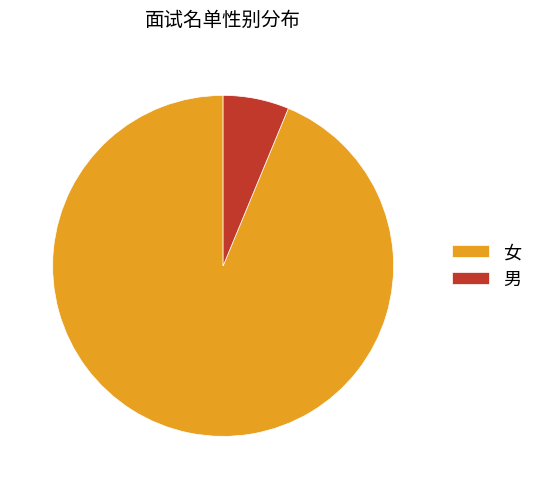

The 女 slice represents 80% of the pie. True or false?

False